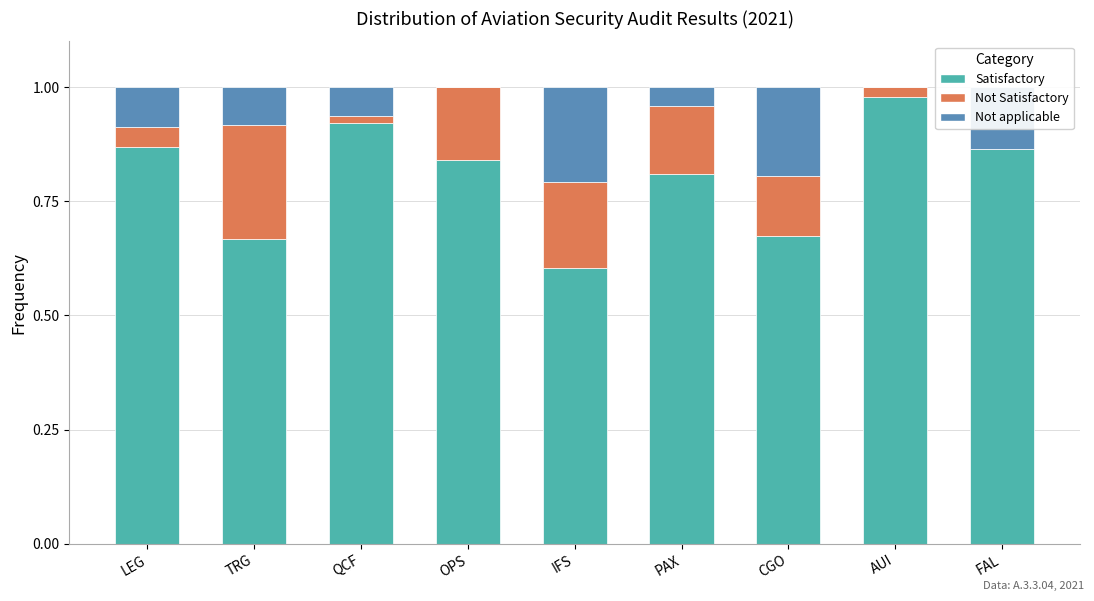

The Satisfactory series shows 1.3 at OPS. True or false?

False